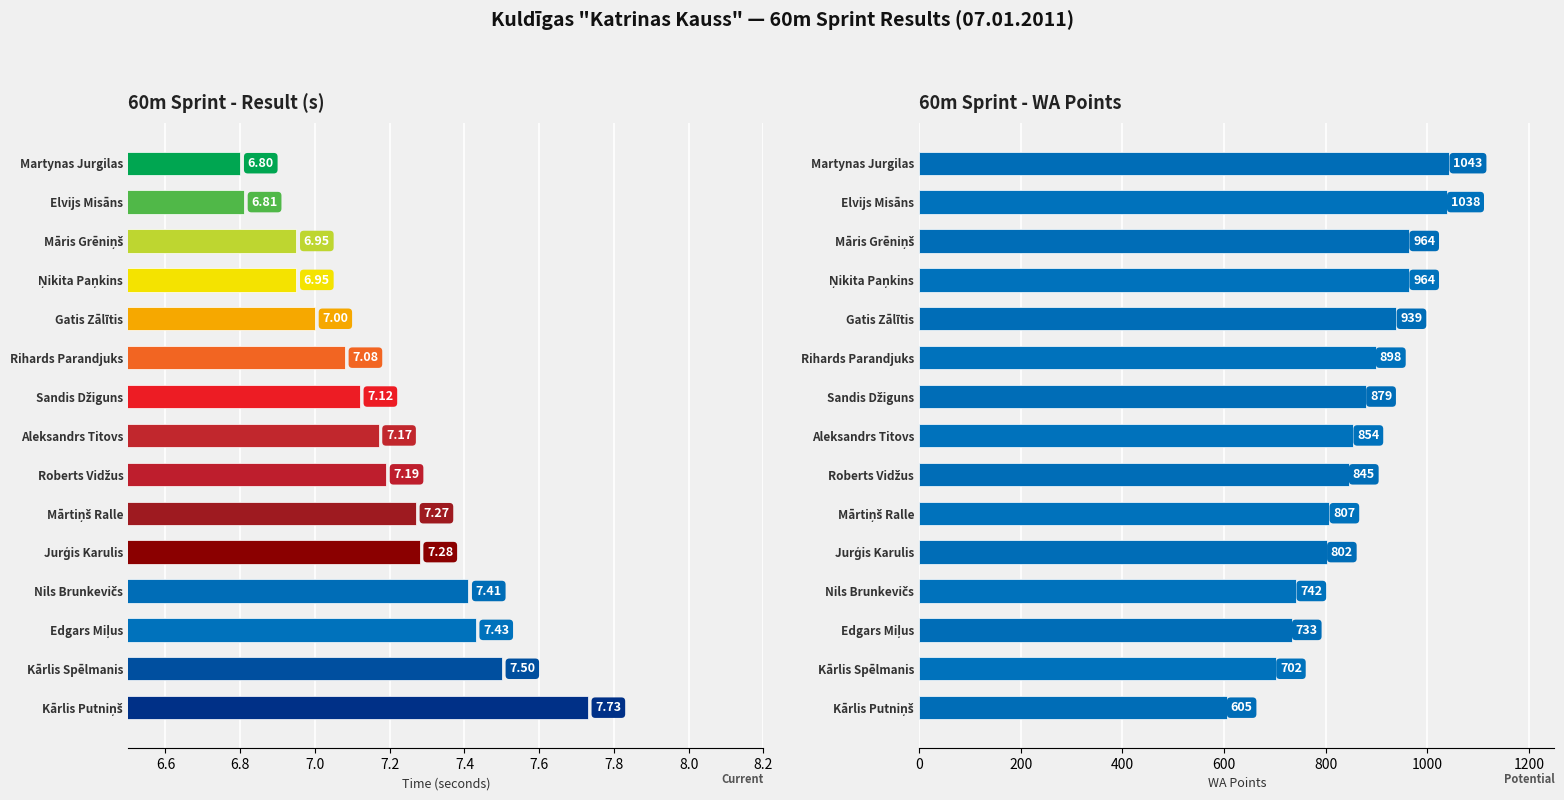

Which series has the largest total across all categories?

WA Points